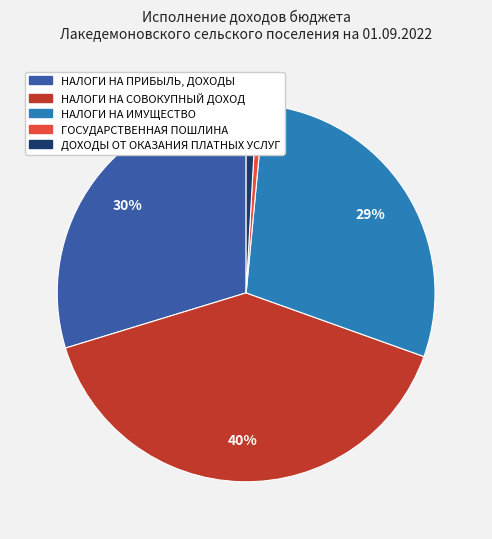

Which has a higher value, ГОСУДАРСТВЕННАЯ ПОШЛИНА or НАЛОГИ НА СОВОКУПНЫЙ ДОХОД?

НАЛОГИ НА СОВОКУПНЫЙ ДОХОД